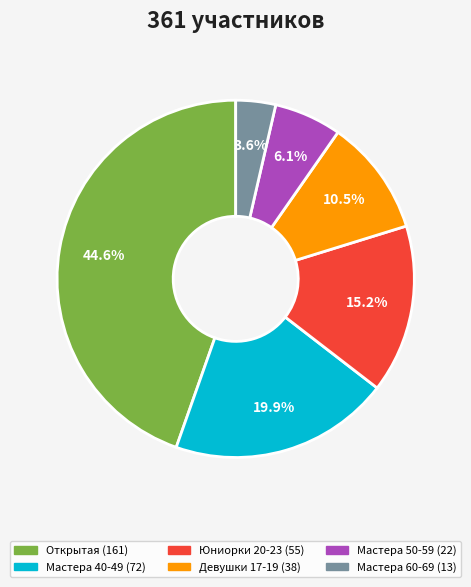

Rank the categories by value from highest to lowest.

Открытая, Мастера 40-49, Юниорки 20-23, Девушки 17-19, Мастера 50-59, Мастера 60-69